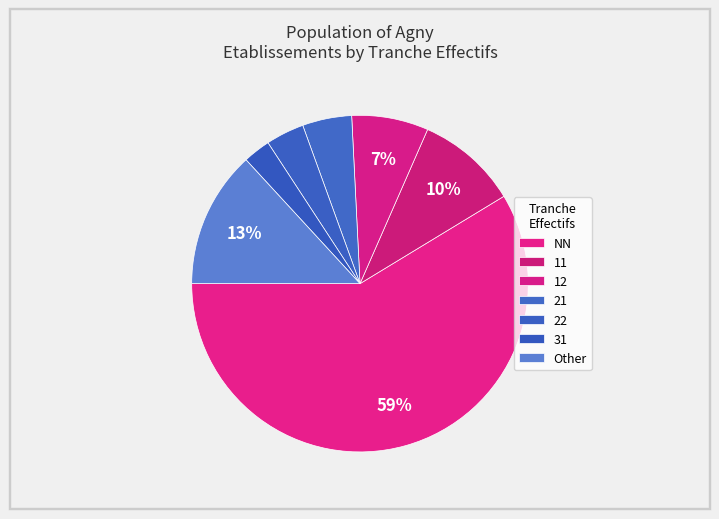

How many segments does this pie chart have?

7